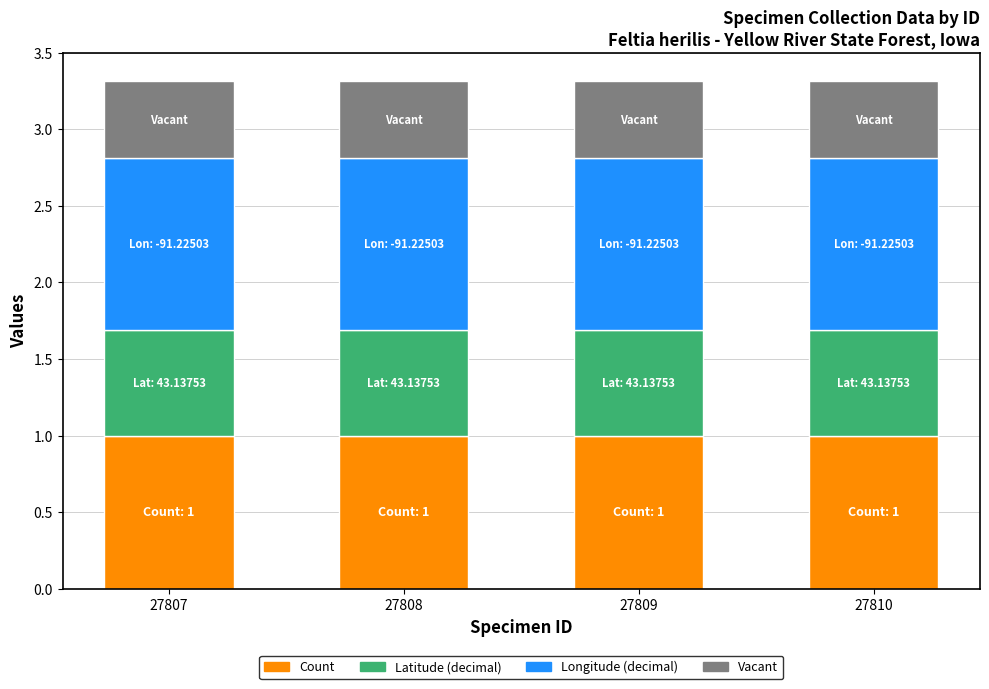

What is the total value across all series at 27807?

3.3